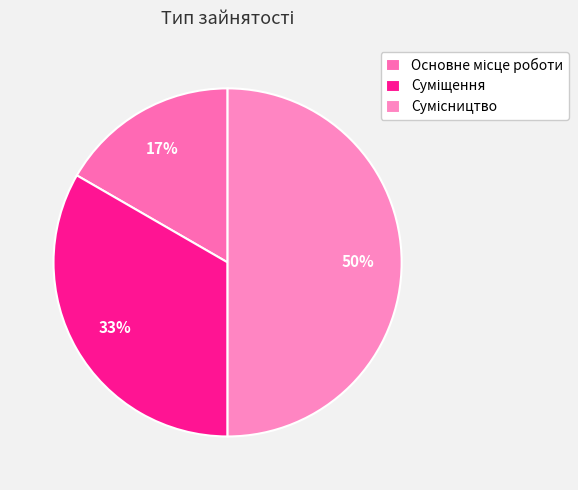

Count the number of slices in the pie.

3